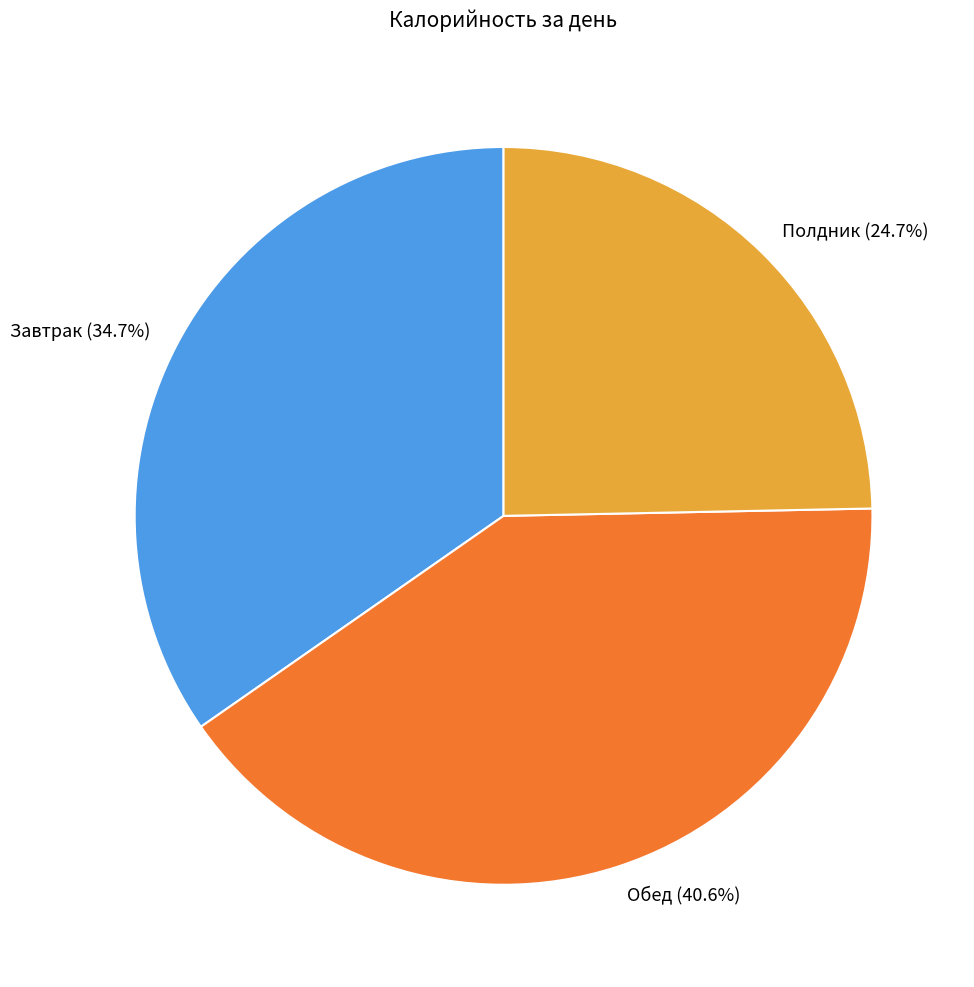

What is the smallest slice in the pie chart?

Полдник